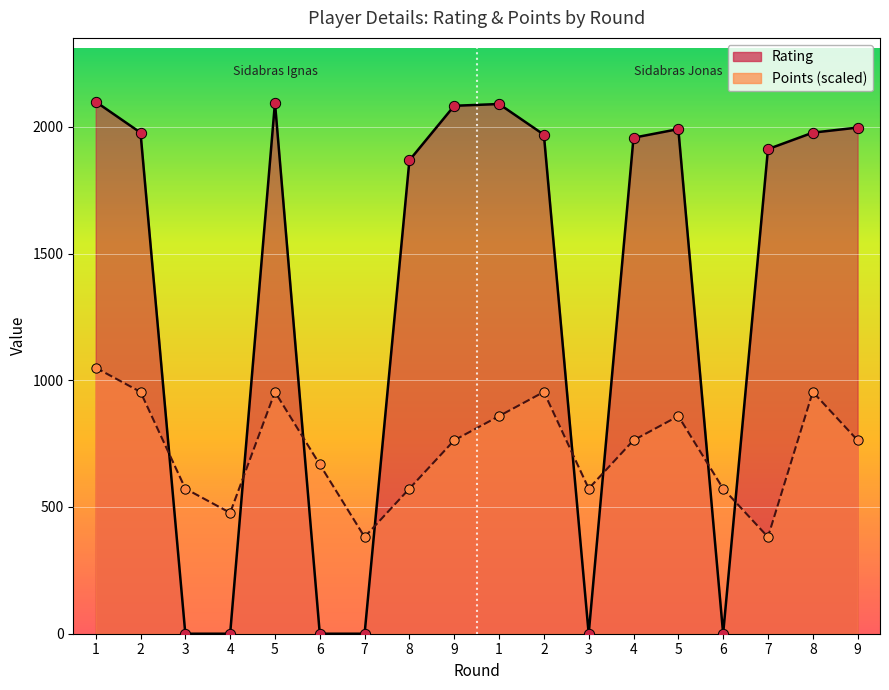

Which series has the largest total across all categories?

Rating